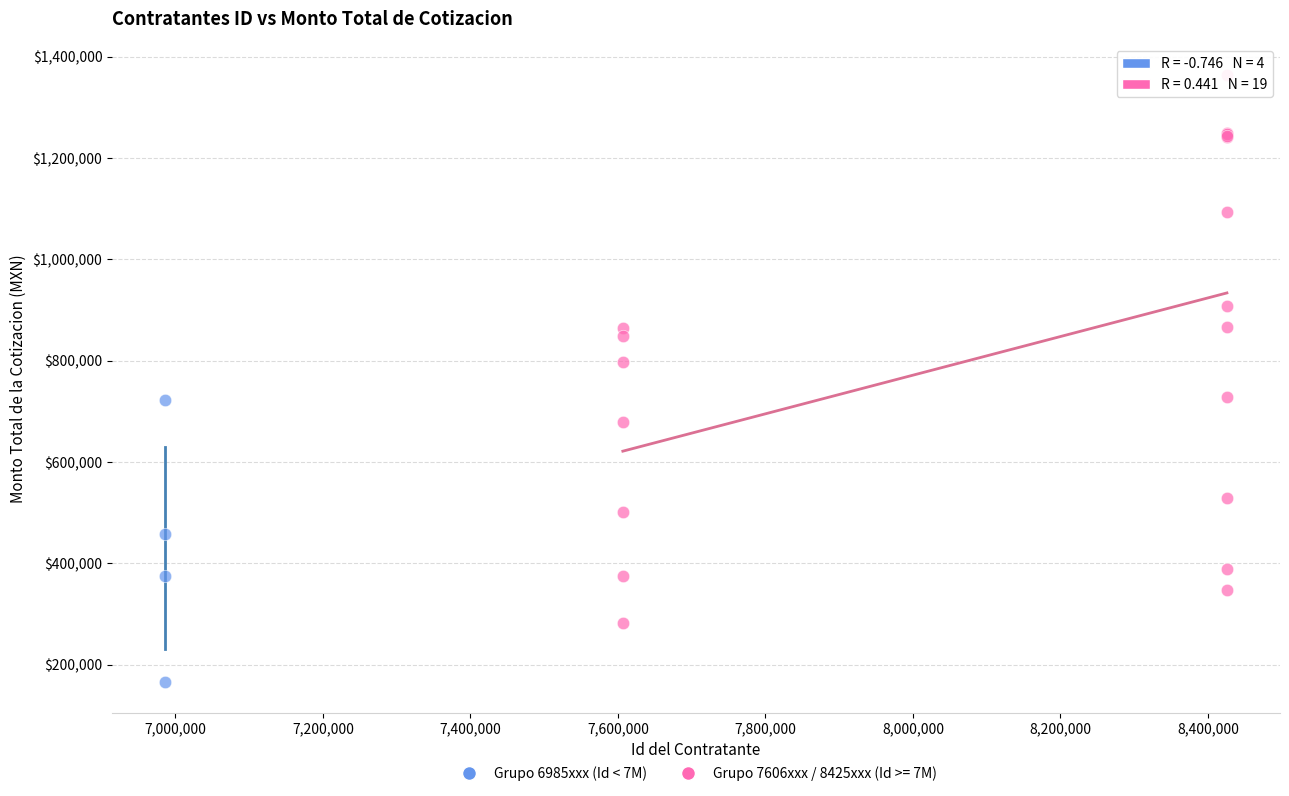

Which series has the largest Y range (max minus min)?

Grupo 7606xxx / 8425xxx (Id >= 7M)